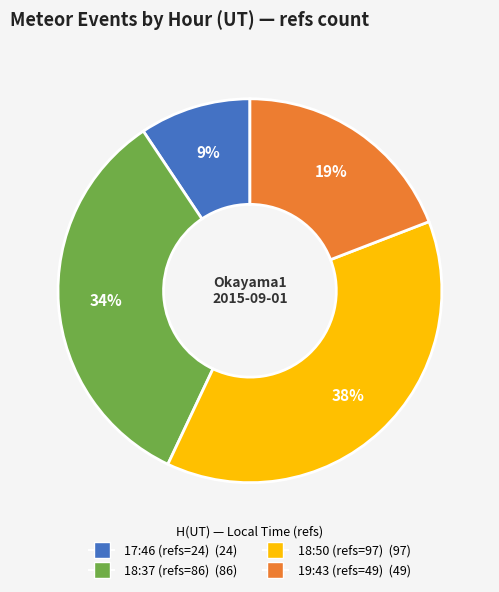

What is the smallest slice in the pie chart?

17:46 (refs=24)